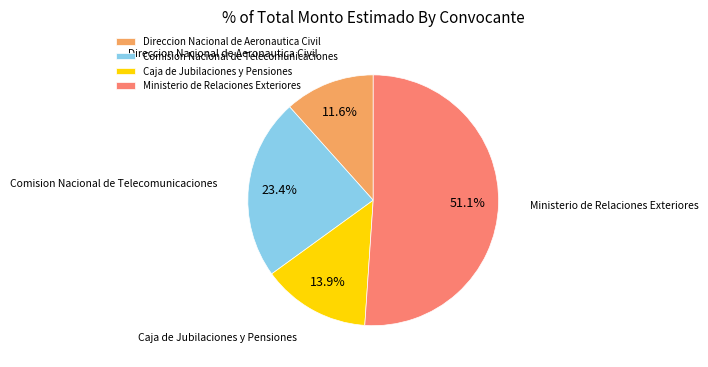

To the nearest percent, what percentage of the pie is Caja de Jubilaciones y Pensiones?

14%